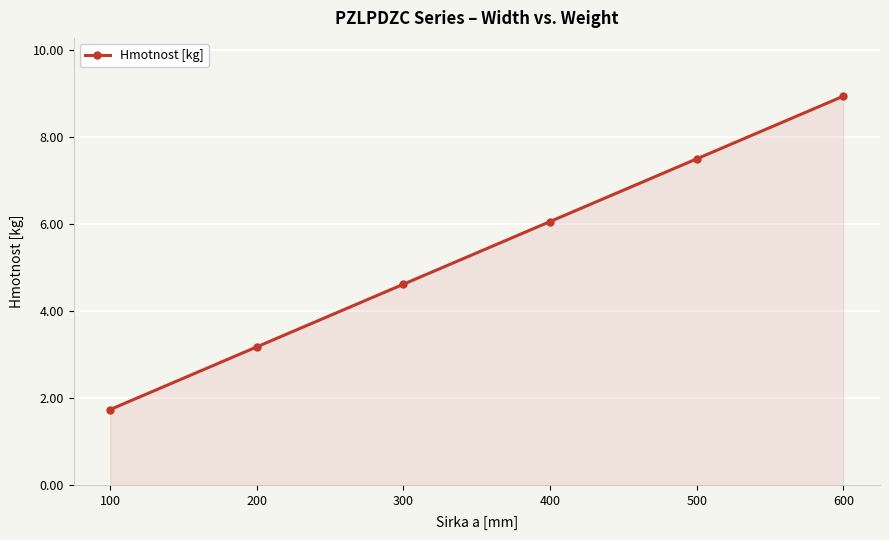

Where is the data nearest to the value 5?

300